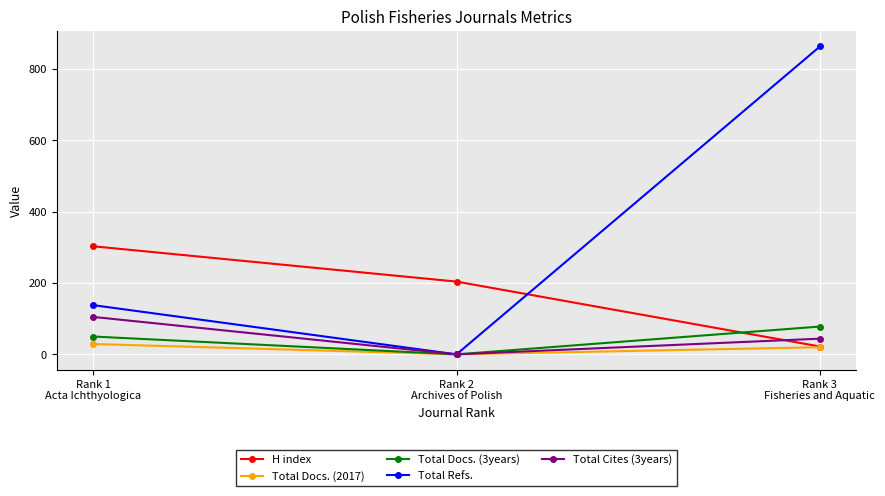

Which series has the largest range (max minus min)?

Total Refs.